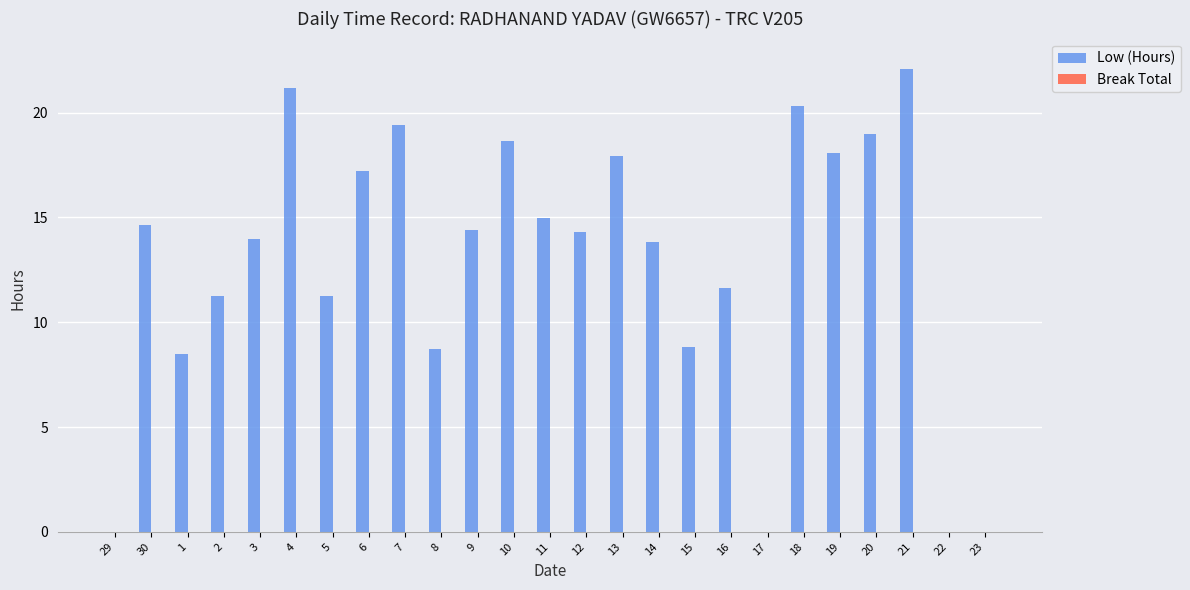

What is the change in value from 18 to 19?

-2.2